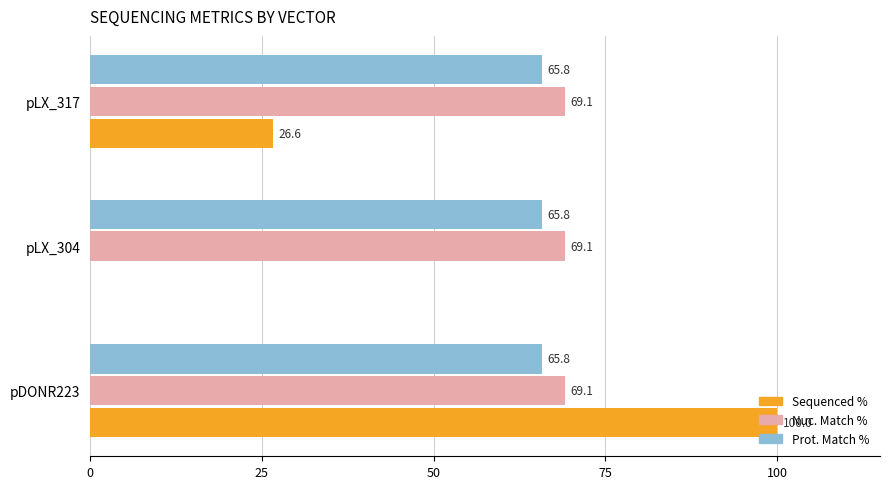

What is the greatest value displayed?

100.0